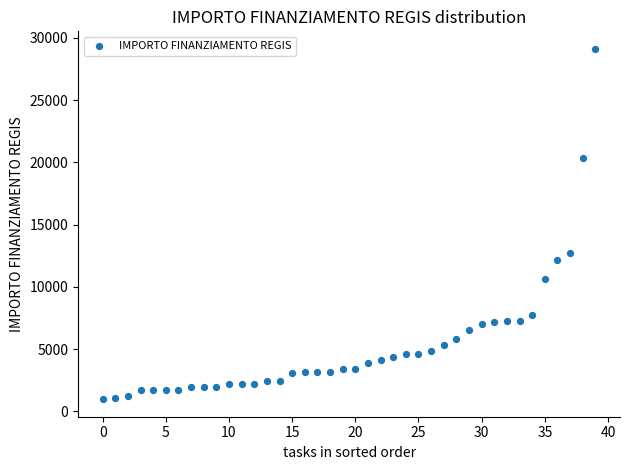

What Y value in the scatter plot is closest to 15046?

12691